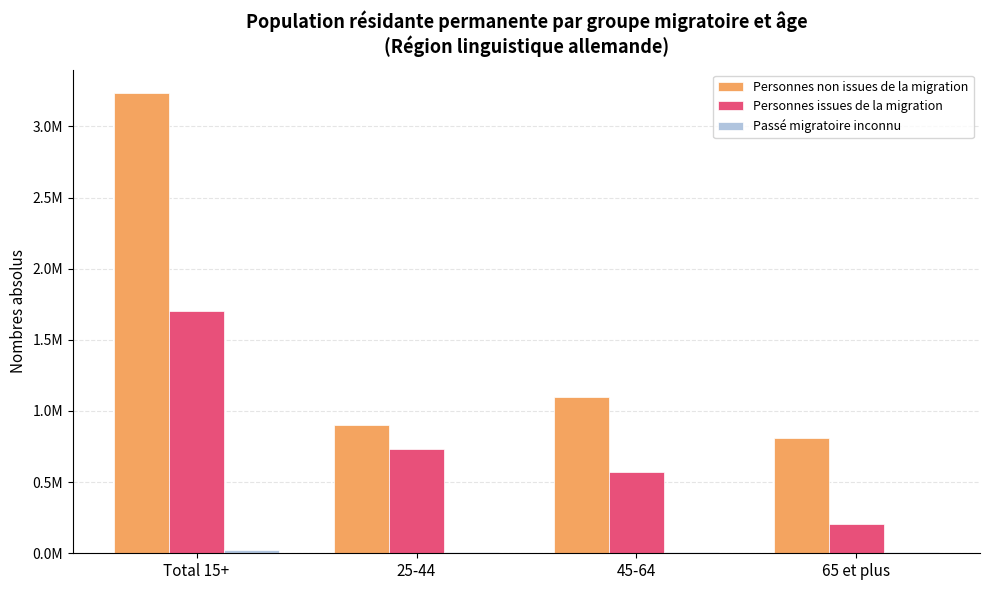

What is the average value of the Personnes non issues de la migration series?

1511682.9